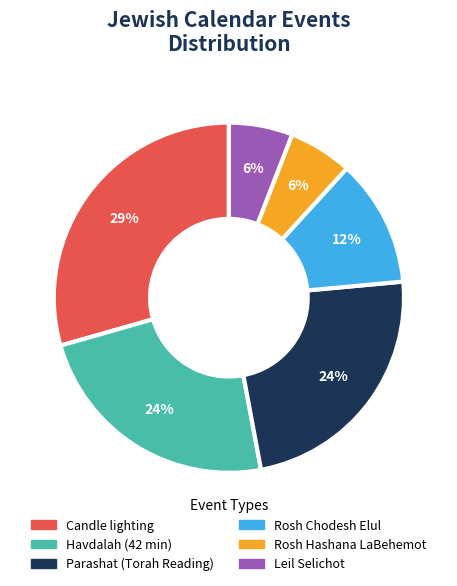

Which category has the biggest portion of the pie?

Candle lighting